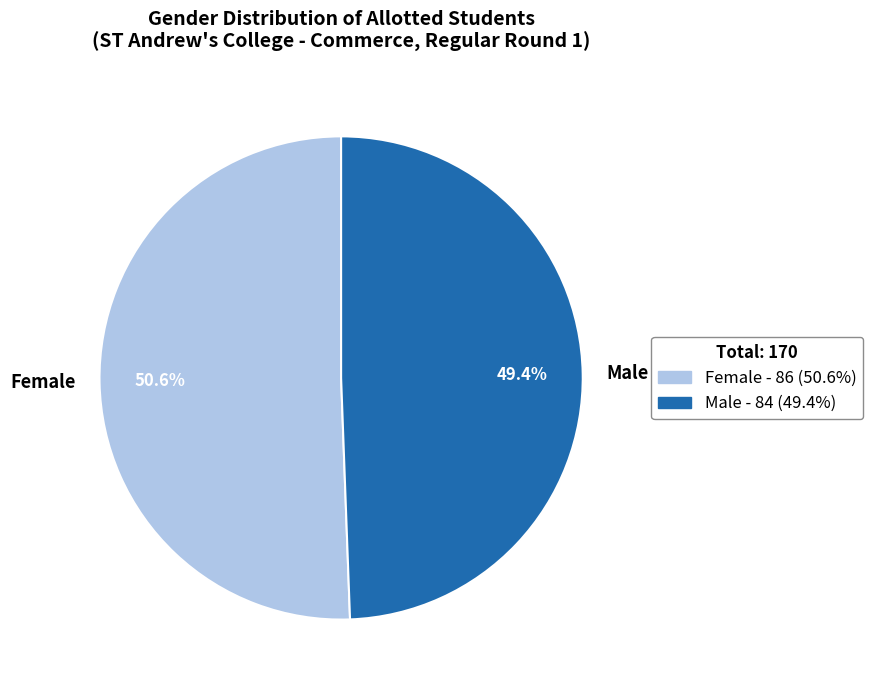

Do Male and Female together represent more than half of the pie?

Yes